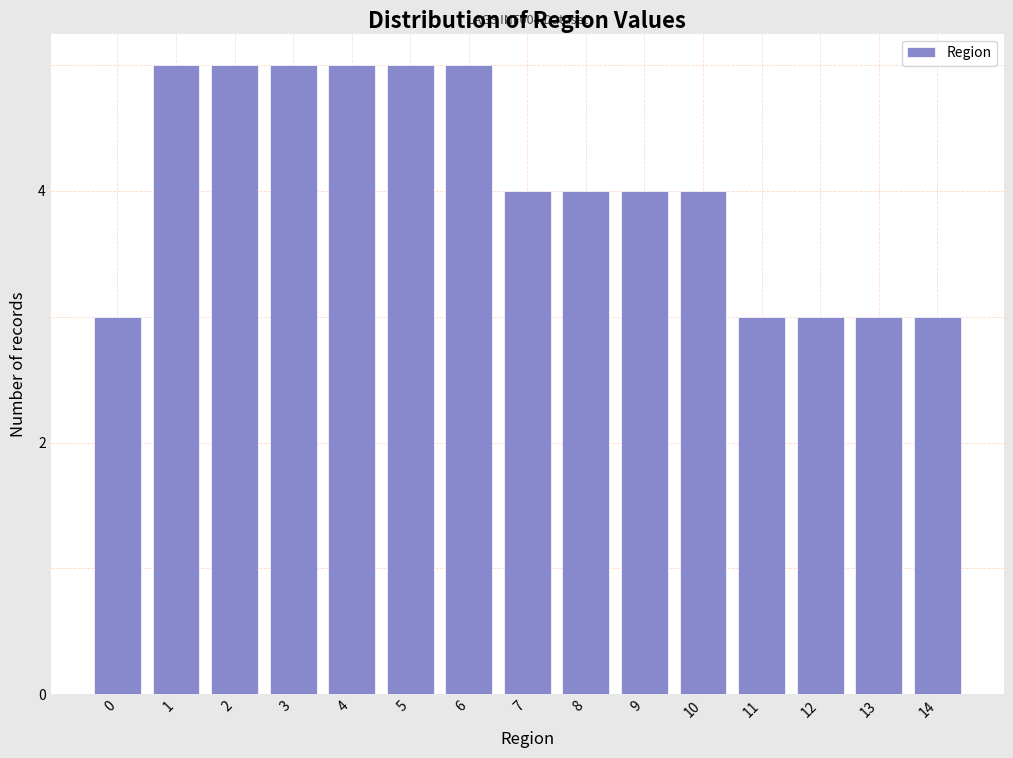

Reading left to right, extract all data points from this chart.

3	5	5	5	5	5	5	4	4	4	4	3	3	3	3